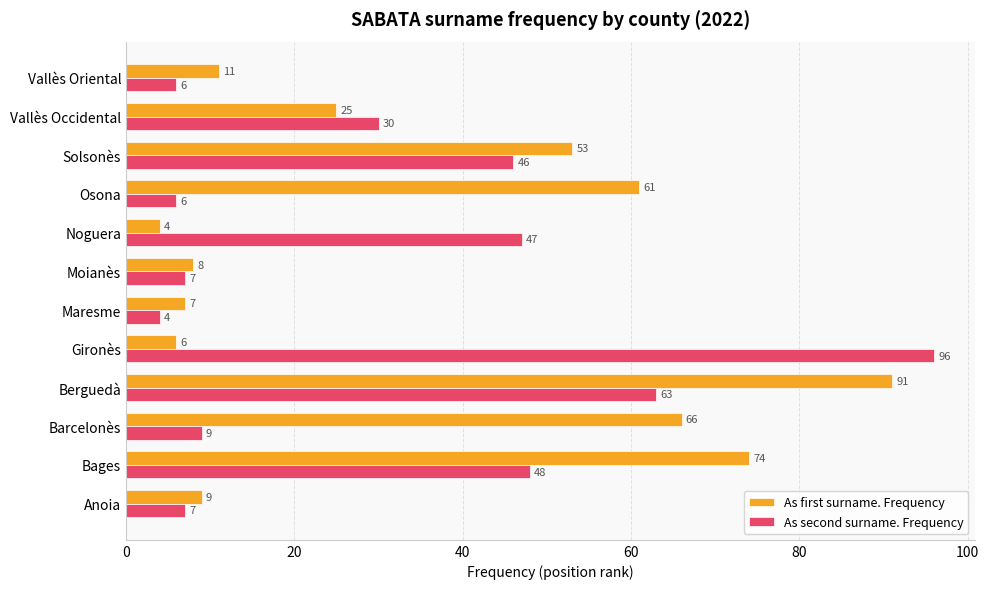

What is the spread (max minus min) of values at Vallès Oriental?

5